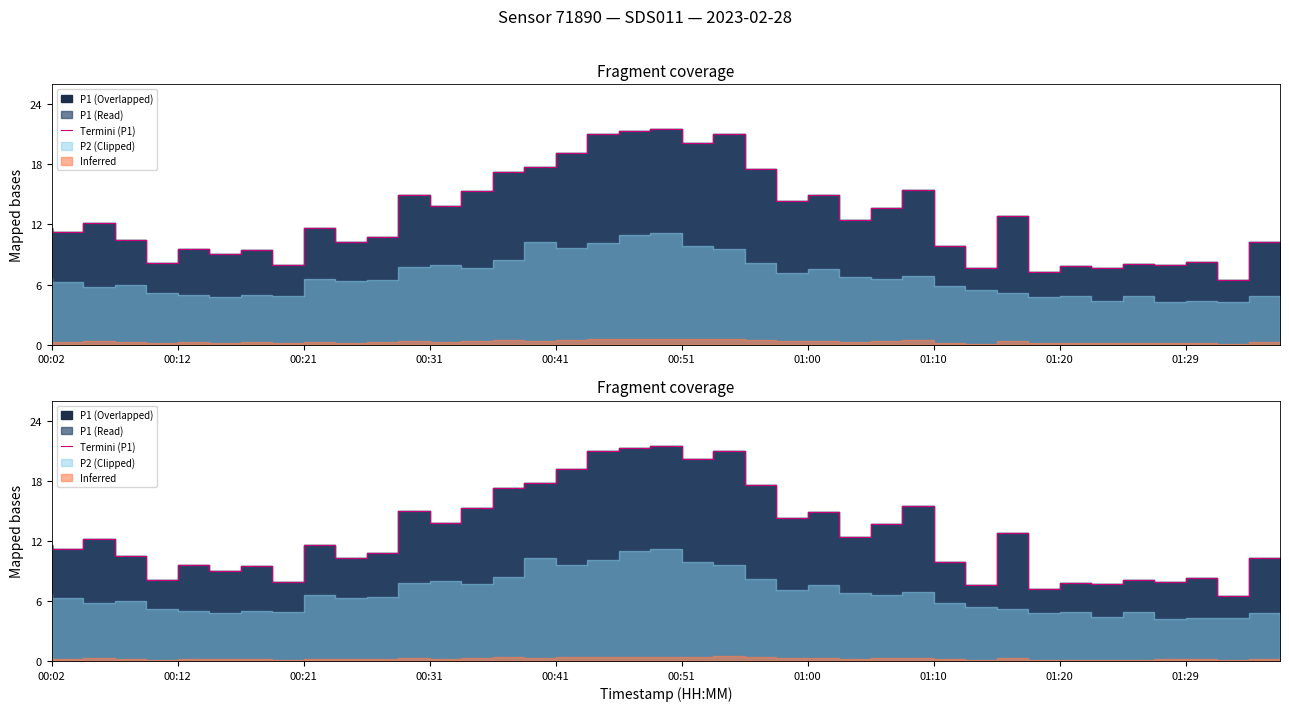

At which category does the data reach its first local valley?

00:12